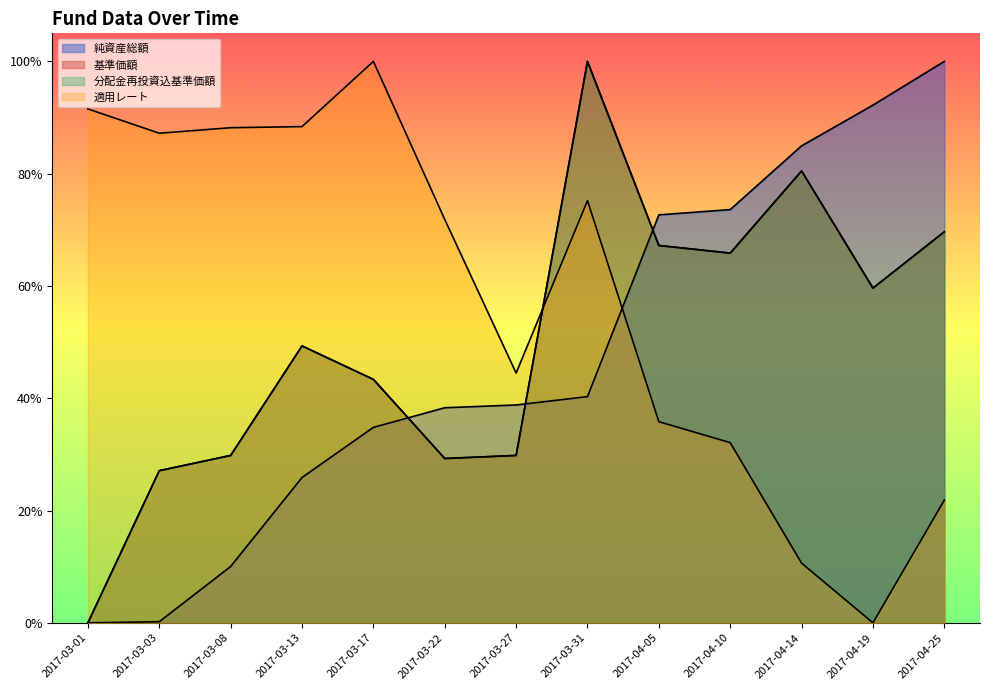

The value of 分配金再投資込基準価額 at 2017-03-27 is 0.4. True or false?

False